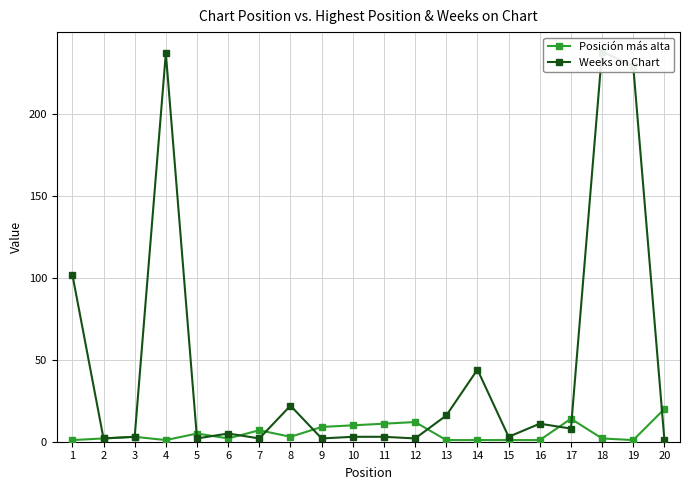

What is the spread (max minus min) of values at 20?

19